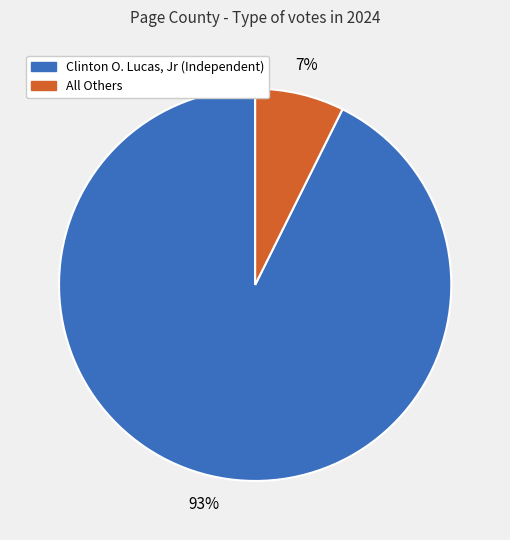

To the nearest percent, what percentage of the pie is All Others?

7%